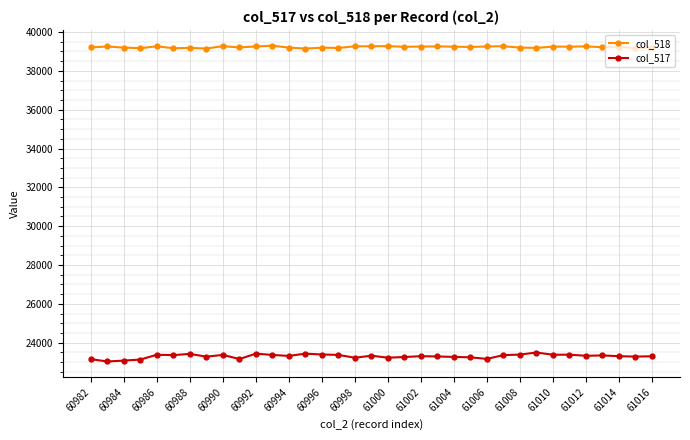

Which series has the widest spread of values?

col_517